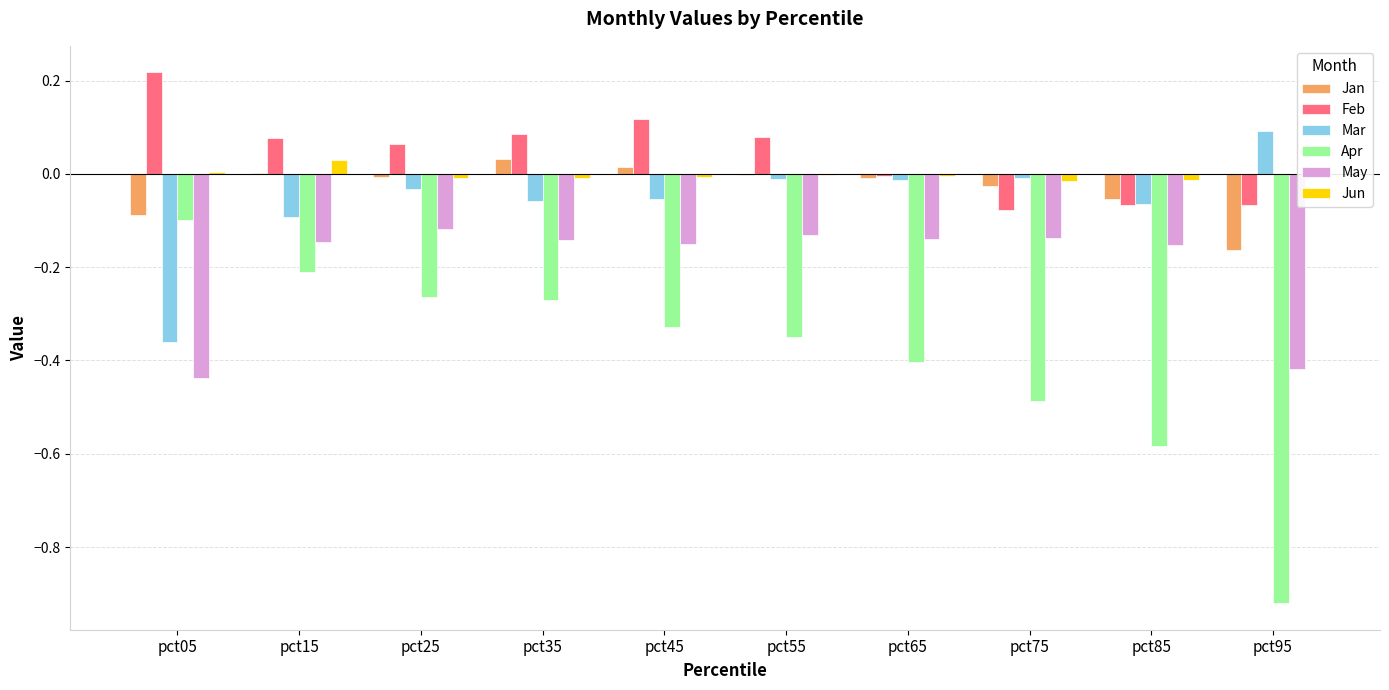

How many groups of bars are there?

10